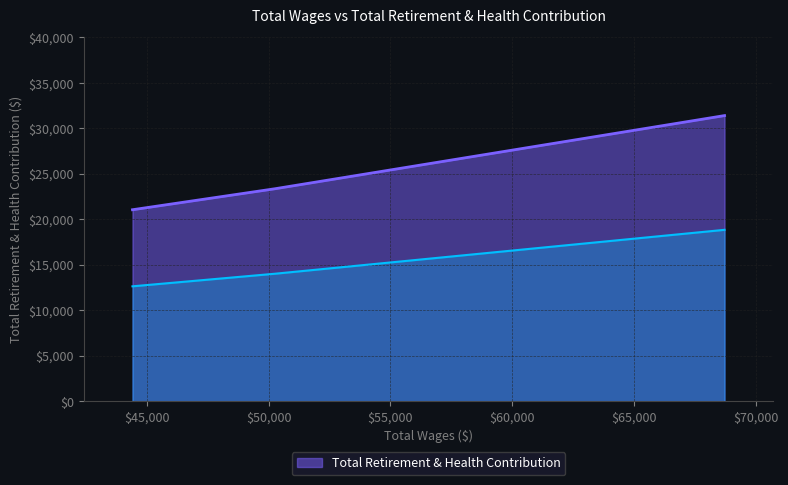

Rank the categories by value from lowest to highest.

44407.0, 50266.0, 68727.0